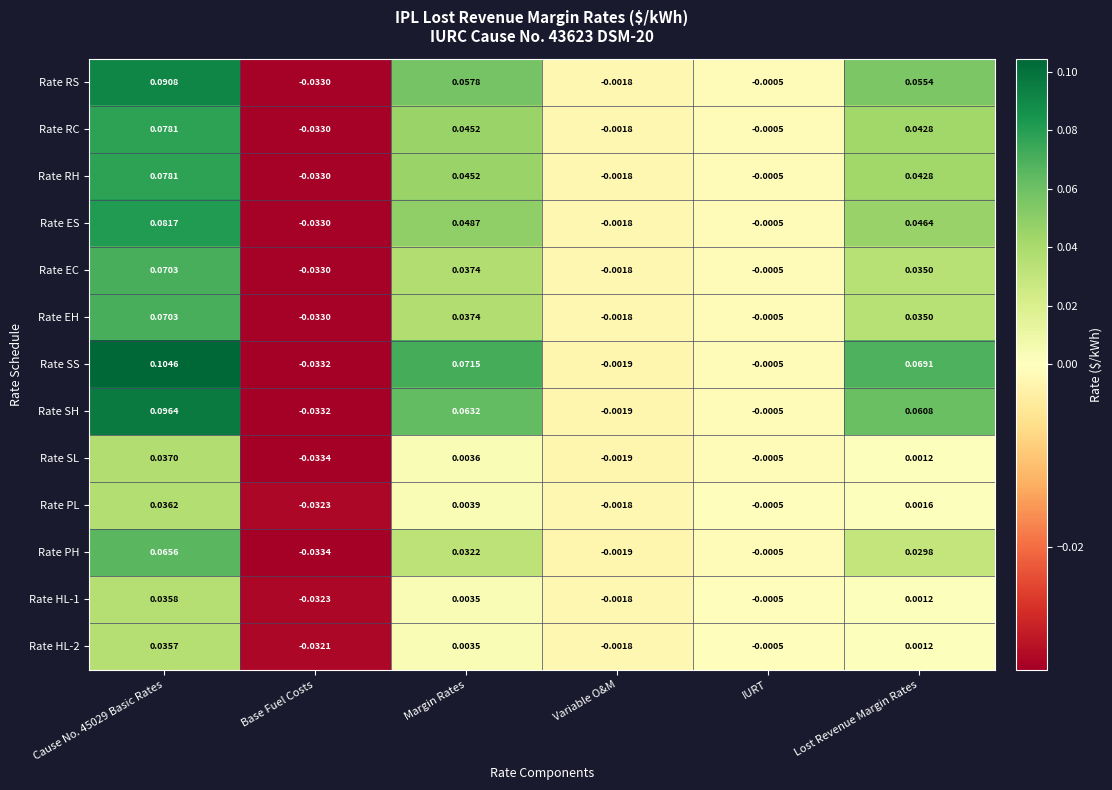

Which category has the lowest value in the Rate ES series?

Base Fuel Costs